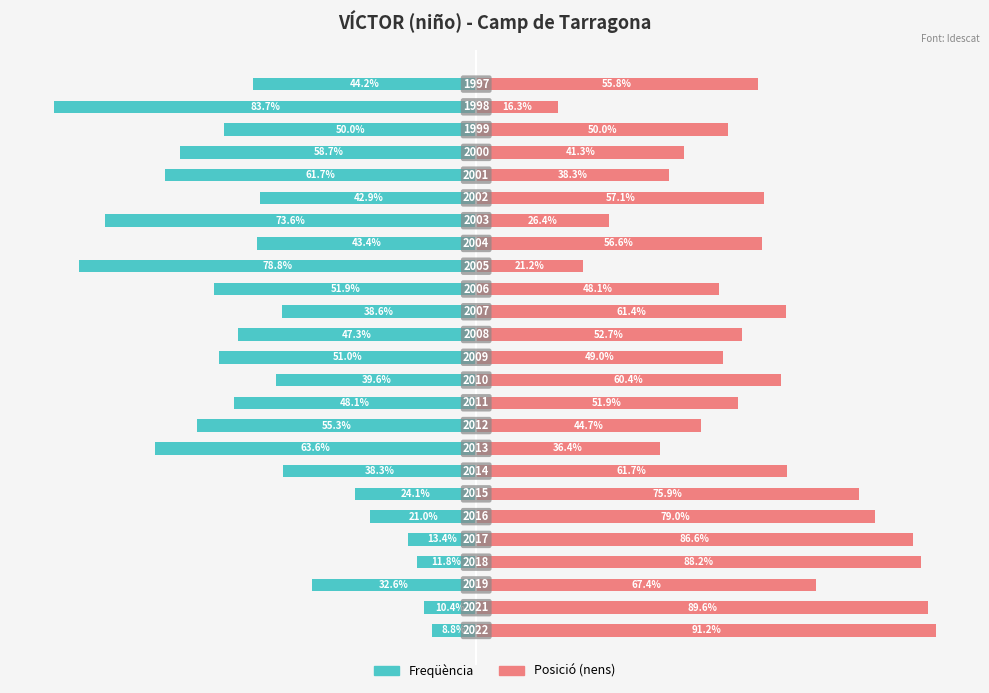

Is it true that Posició (nens) equals 21.9 at 15?

False